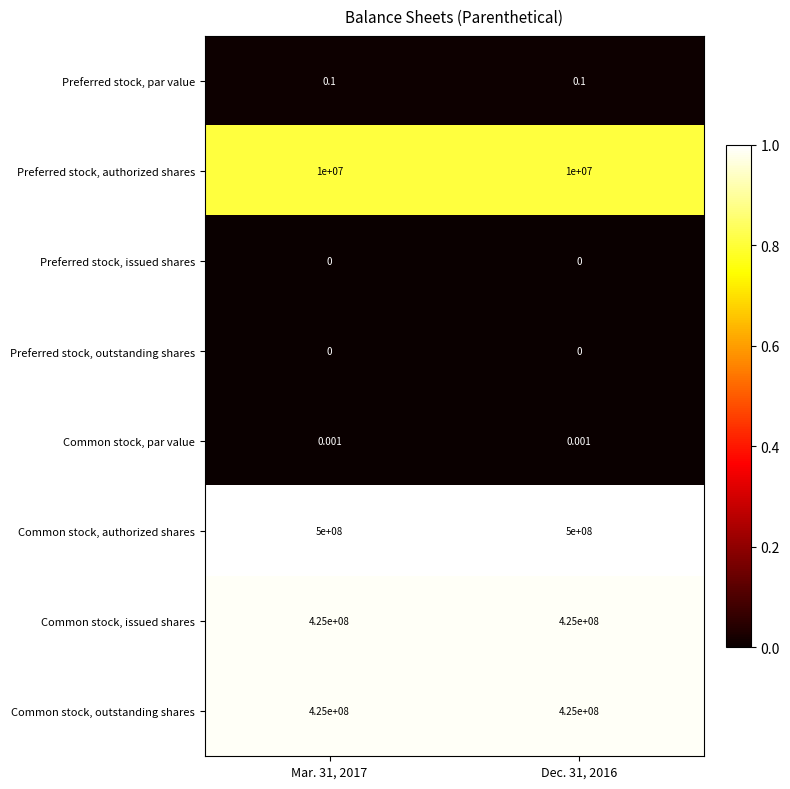

Which series has the largest total across all categories?

Common stock, authorized shares